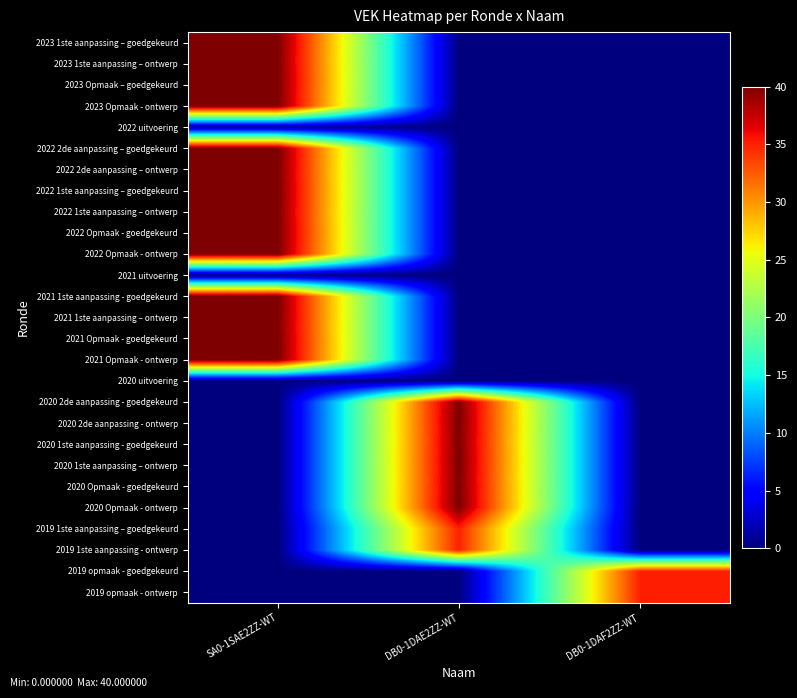

At how many categories does at least one series exceed 25?

3